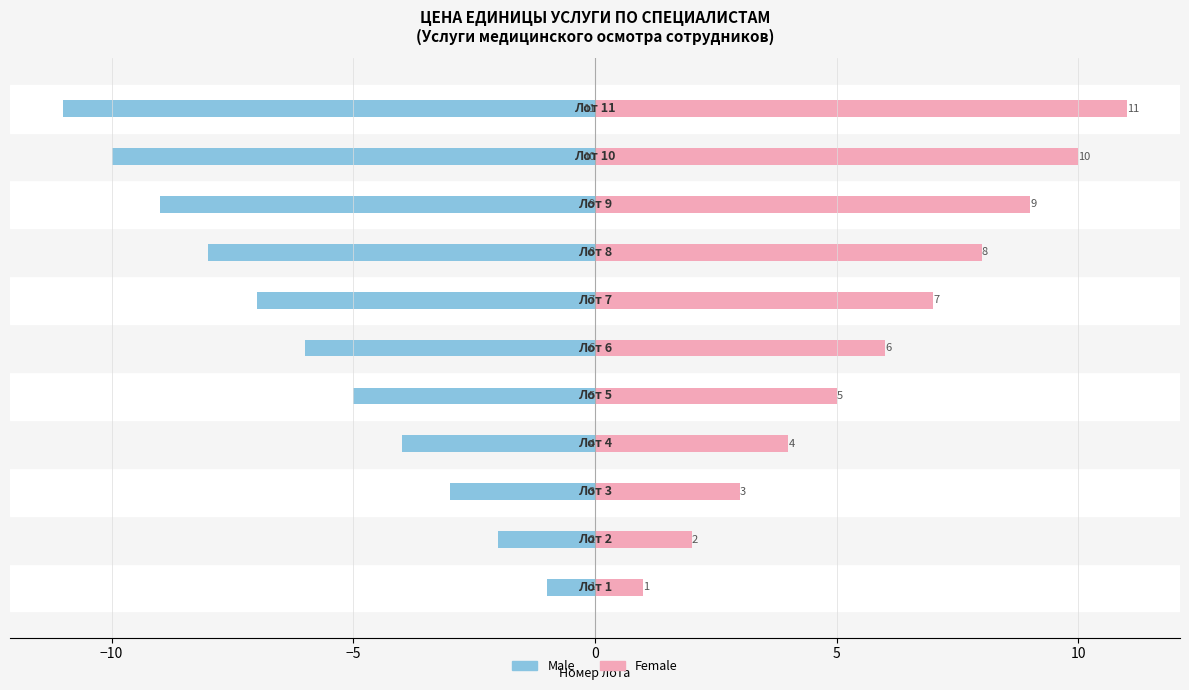

What is the difference between the second highest and minimum values in the Лот (male) series?

9